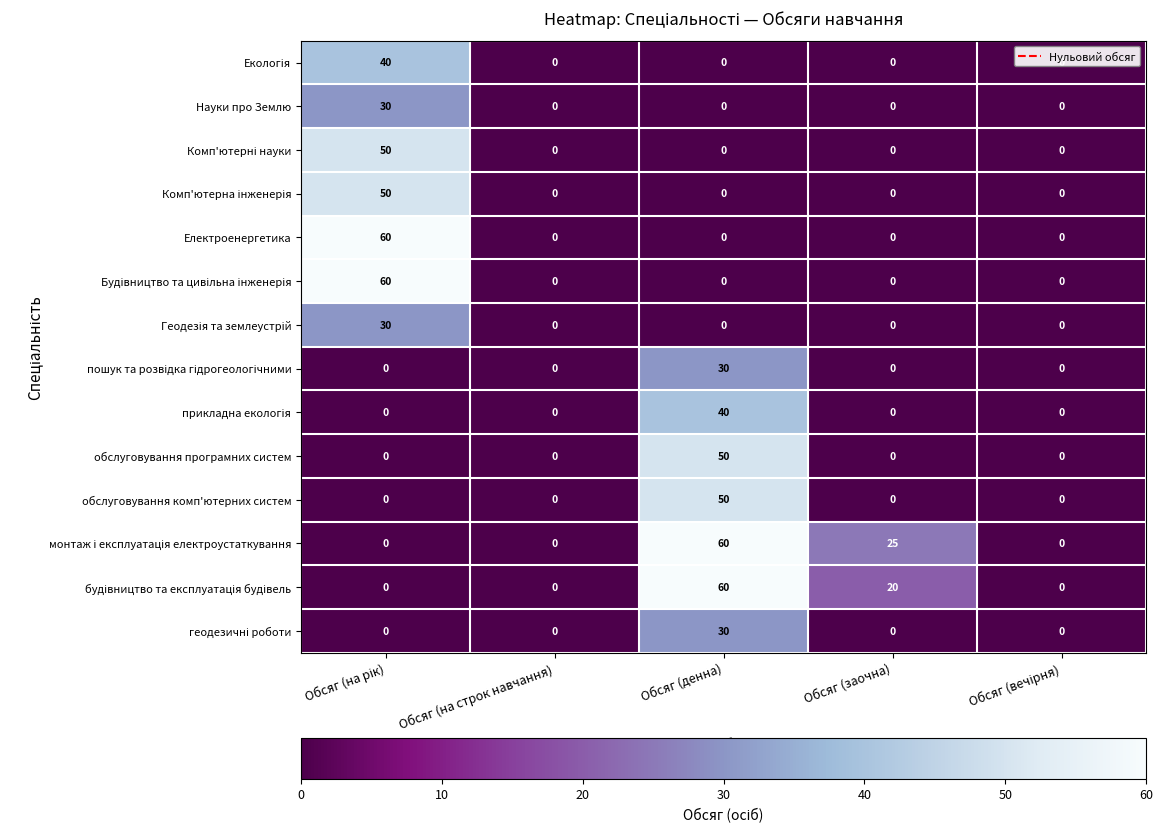

The обслуговування комп'ютерних систем series shows 0 at Обсяг (на строк навчання). True or false?

True